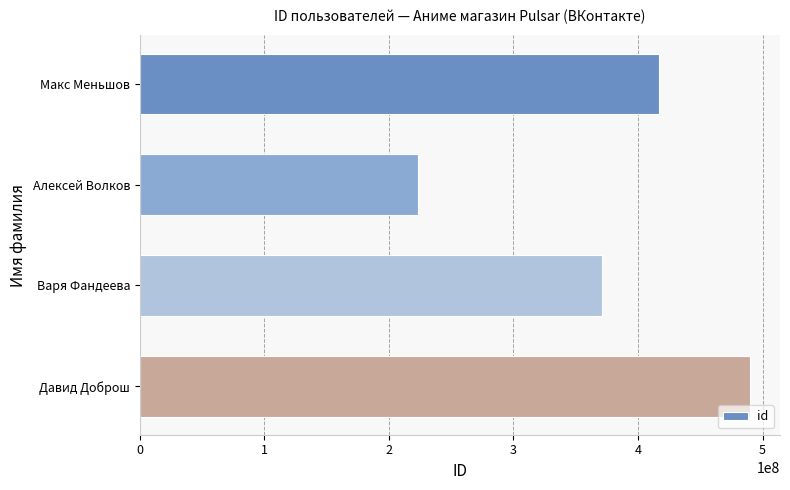

How many data points does each series have?

4